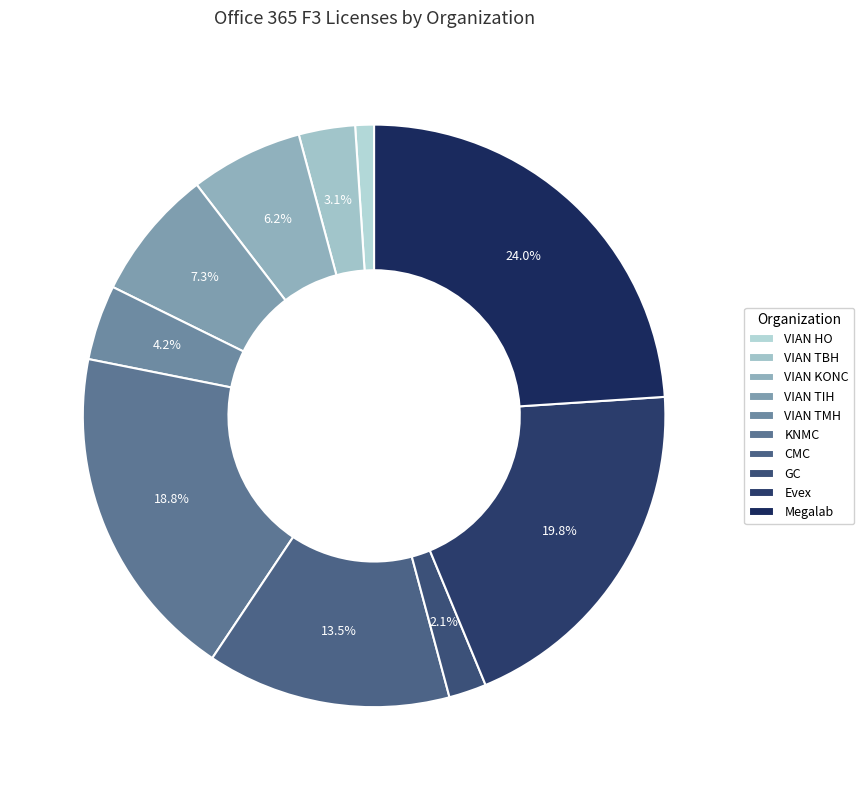

How many segments does this pie chart have?

10